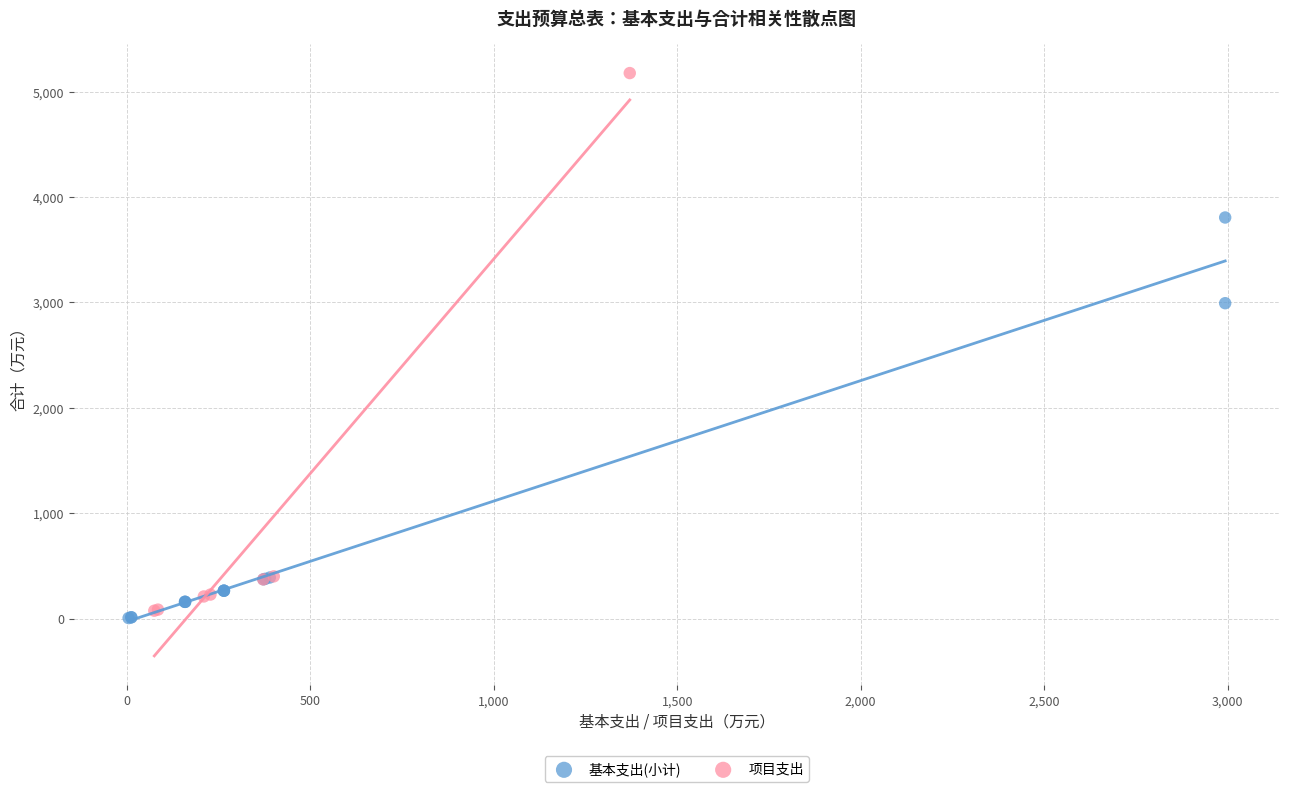

Which series reaches the maximum Y coordinate?

项目支出